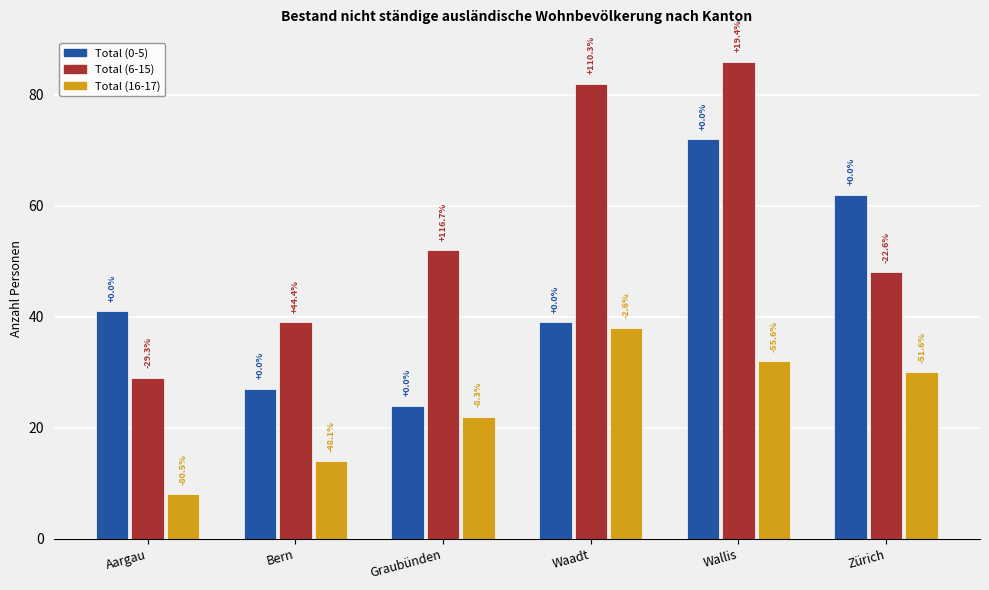

Reading right to left, list all the values displayed in this chart.

Total (0-5): Zürich=62	Wallis=72	Waadt=39	Graubünden=24	Bern=27	Aargau=41
Total (6-15): Zürich=48	Wallis=86	Waadt=82	Graubünden=52	Bern=39	Aargau=29
Total (16-17): Zürich=30	Wallis=32	Waadt=38	Graubünden=22	Bern=14	Aargau=8